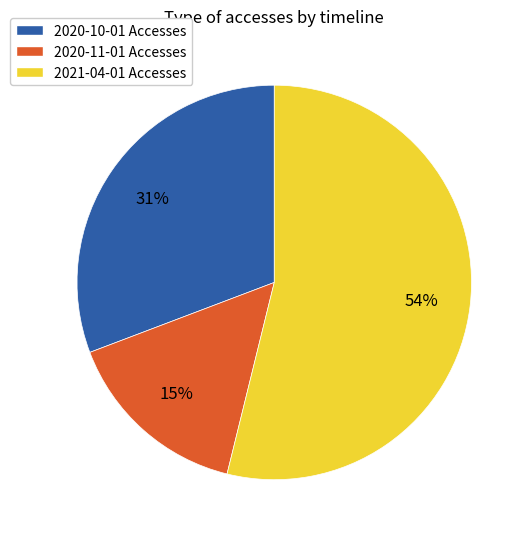

How many slices are in this pie chart?

3